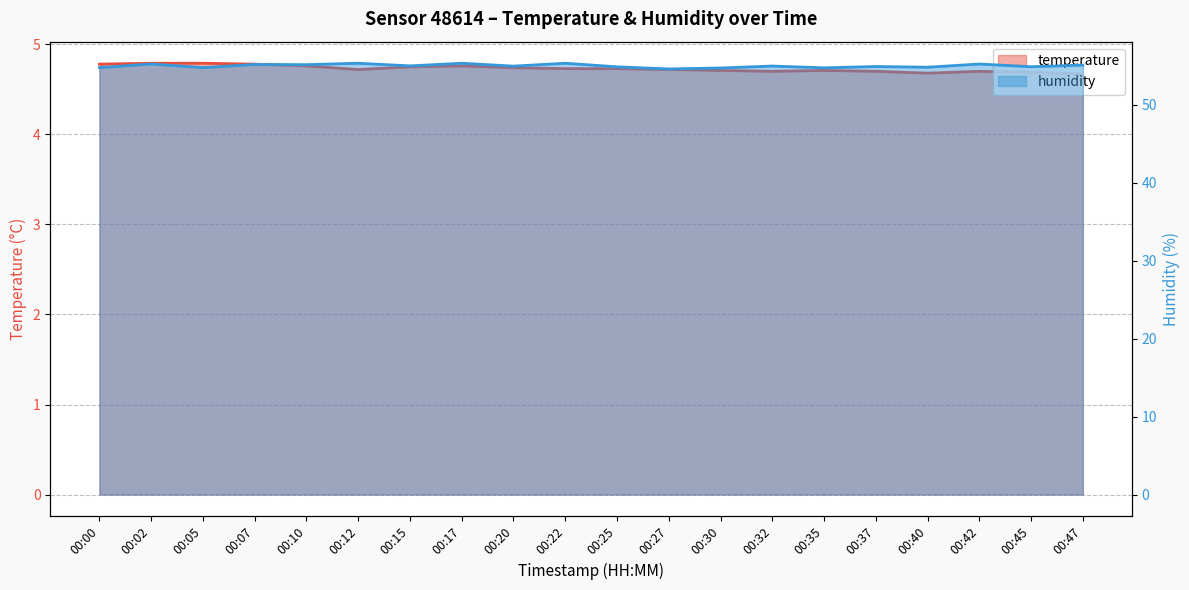

Count the number of data series in this chart.

2